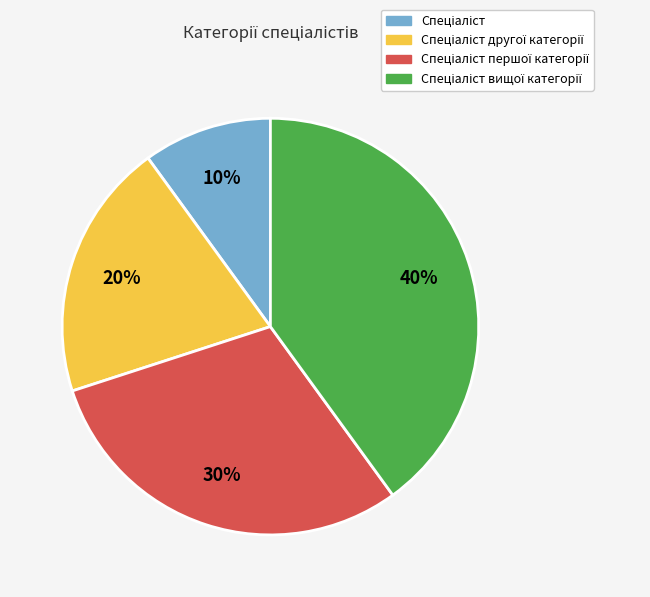

Does any single category account for the majority?

No